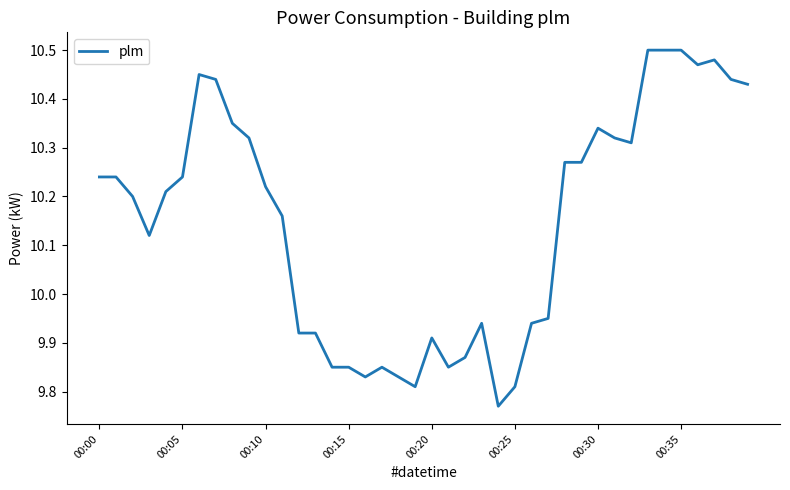

At which label does the data first exceed 10?

00:00